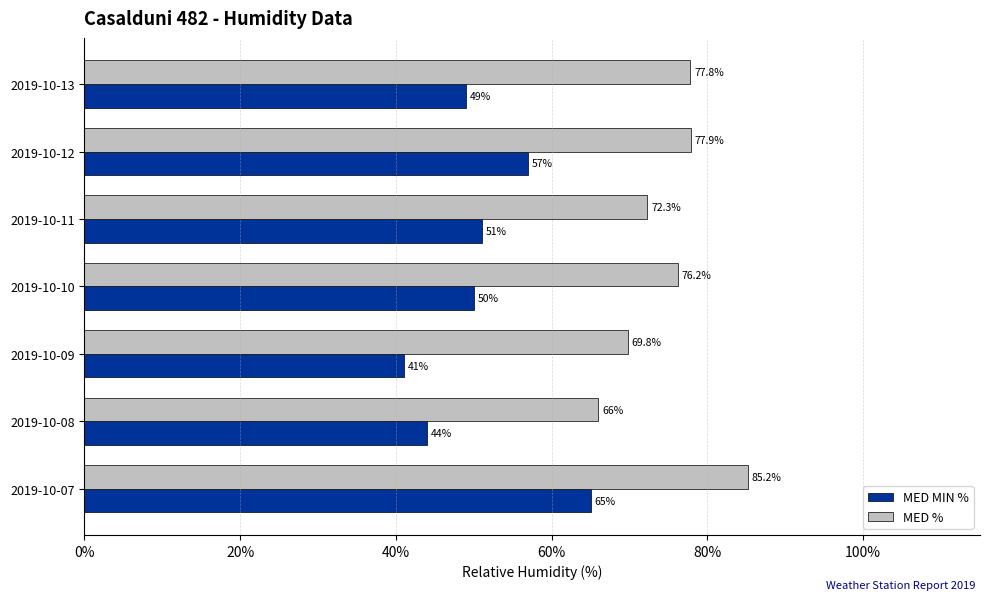

True or false: MED MIN % has a value of 77.3 at 2019-10-13.

False